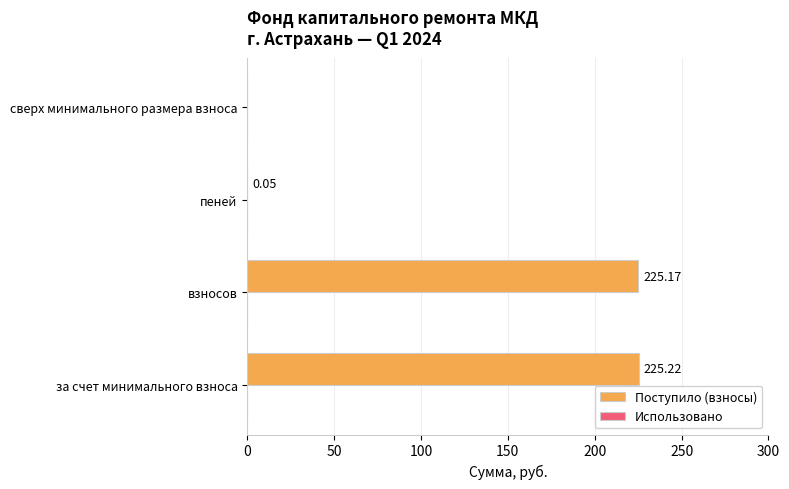

How many values are above zero?

3